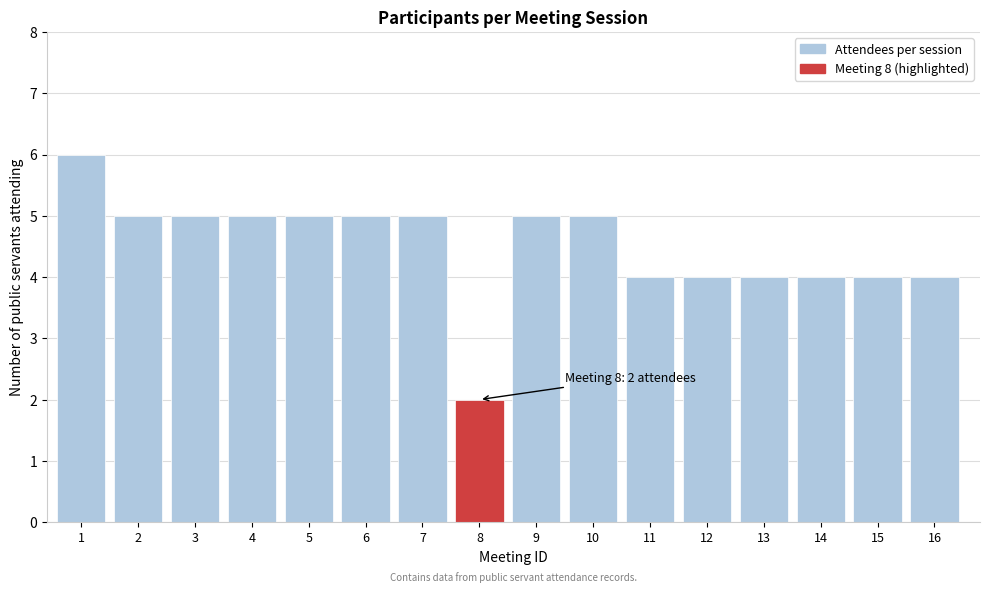

Reading left to right, extract all data points from this chart.

1=6	2=5	3=5	4=5	5=5	6=5	7=5	8=2	9=5	10=5	11=4	12=4	13=4	14=4	15=4	16=4